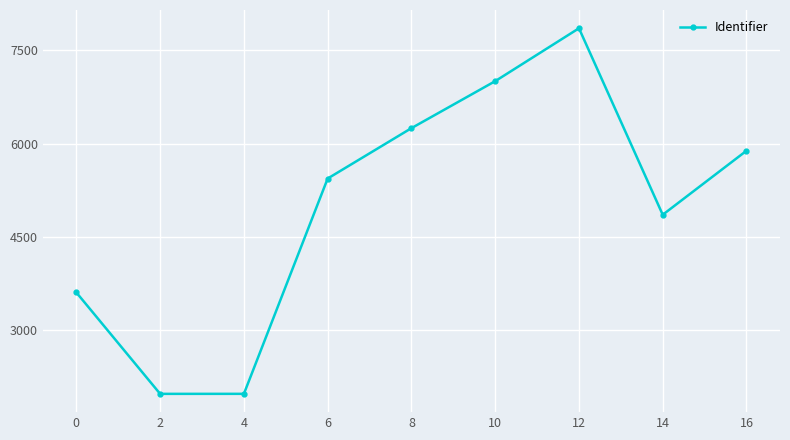

What is the sum of the values at 4 and 14?

6839951